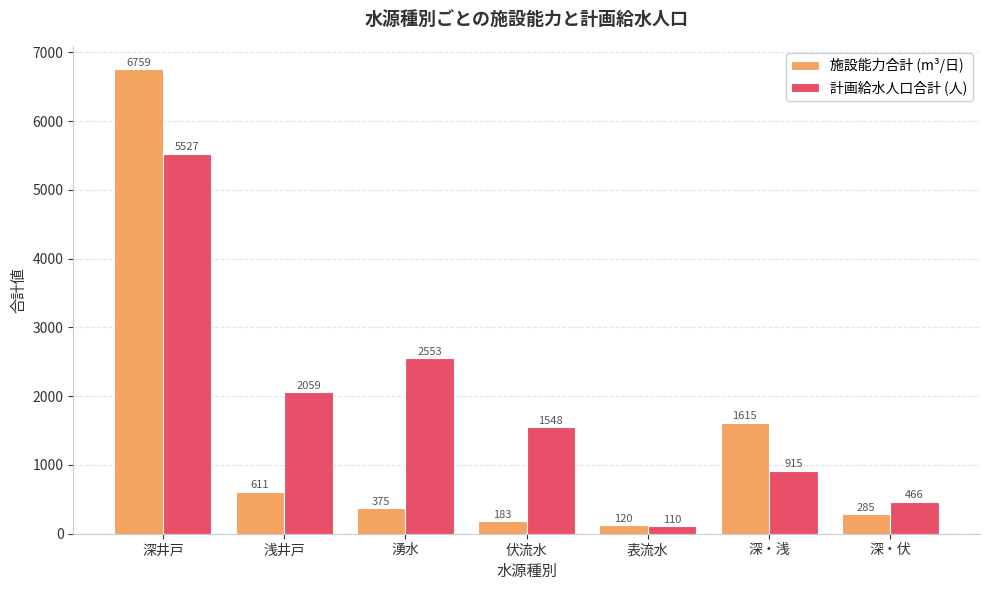

What is the approximate value of 施設能力合計 (m³/日) at 湧水?

374.9